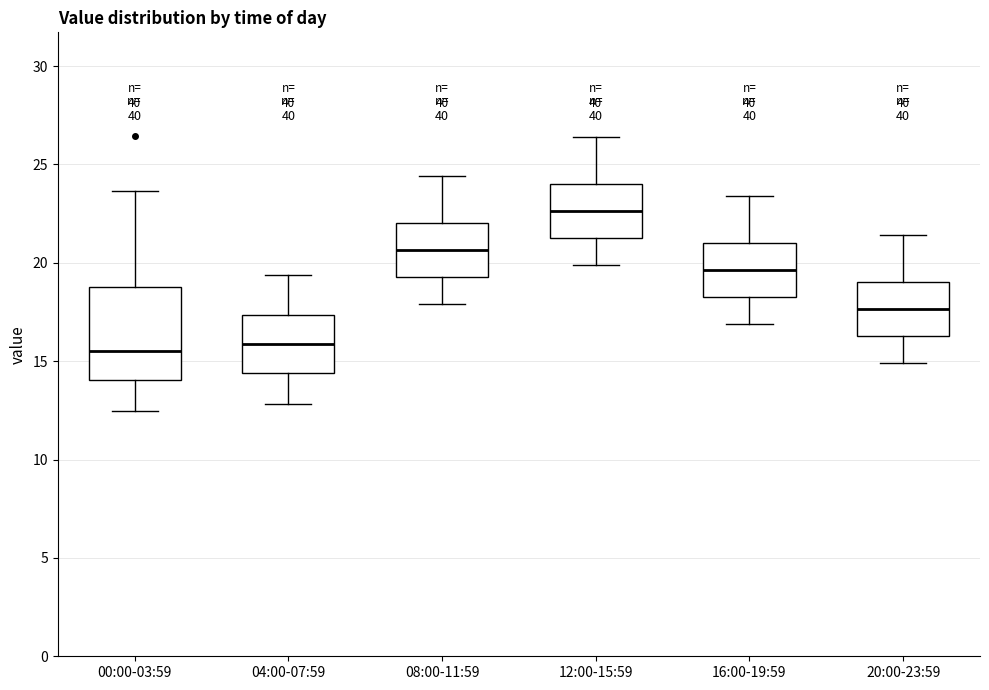

Reading left to right, read every box against the y-axis: the position of its median line, the range the box covers, and the ends of its whiskers. The values are not printed on the chart, so give them approximately, as read against the axis.

00:00-03:59: median 15.5, box 14.0 to 19.0, whiskers 12.5 to 23.5
04:00-07:59: median 16.0, box 14.5 to 17.5, whiskers 13.0 to 19.5
08:00-11:59: median 20.5, box 19.5 to 22.0, whiskers 18.0 to 24.5
12:00-15:59: median 22.5, box 21.5 to 24.0, whiskers 20.0 to 26.5
16:00-19:59: median 19.5, box 18.5 to 21.0, whiskers 17.0 to 23.5
20:00-23:59: median 17.5, box 16.5 to 19.0, whiskers 15.0 to 21.5